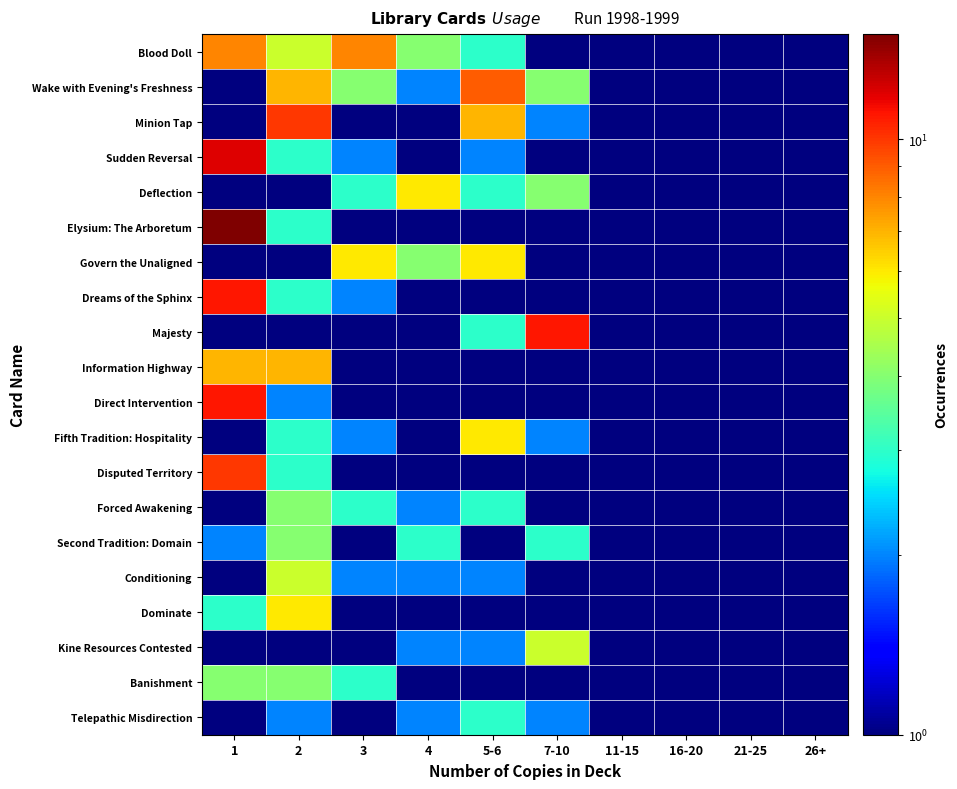

What is the total value across all series at 4?

32.6